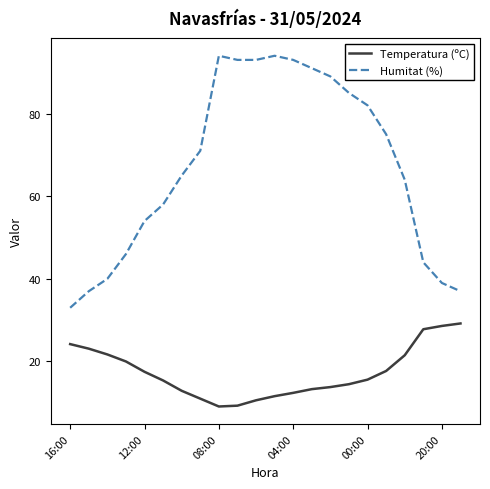

Rank the series by their average value, from highest to lowest.

Humitat (%), Temperatura (ºC)